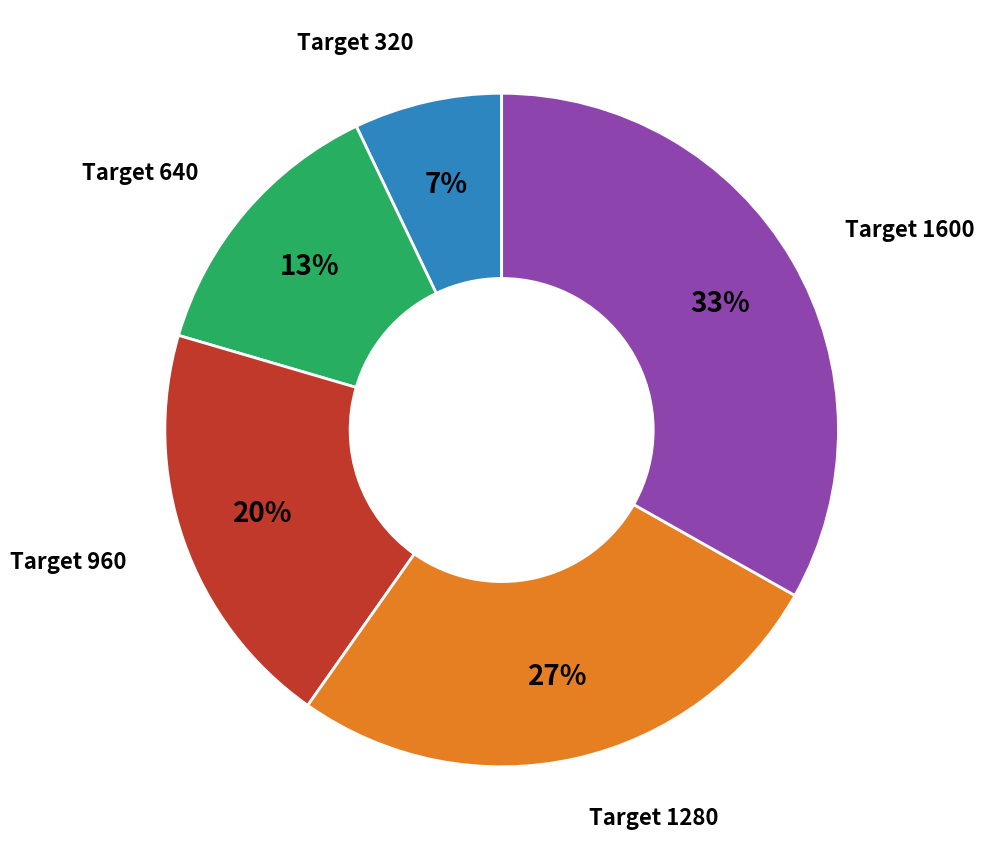

To the nearest percent, what is the difference between the largest and smallest slice percentages?

26%